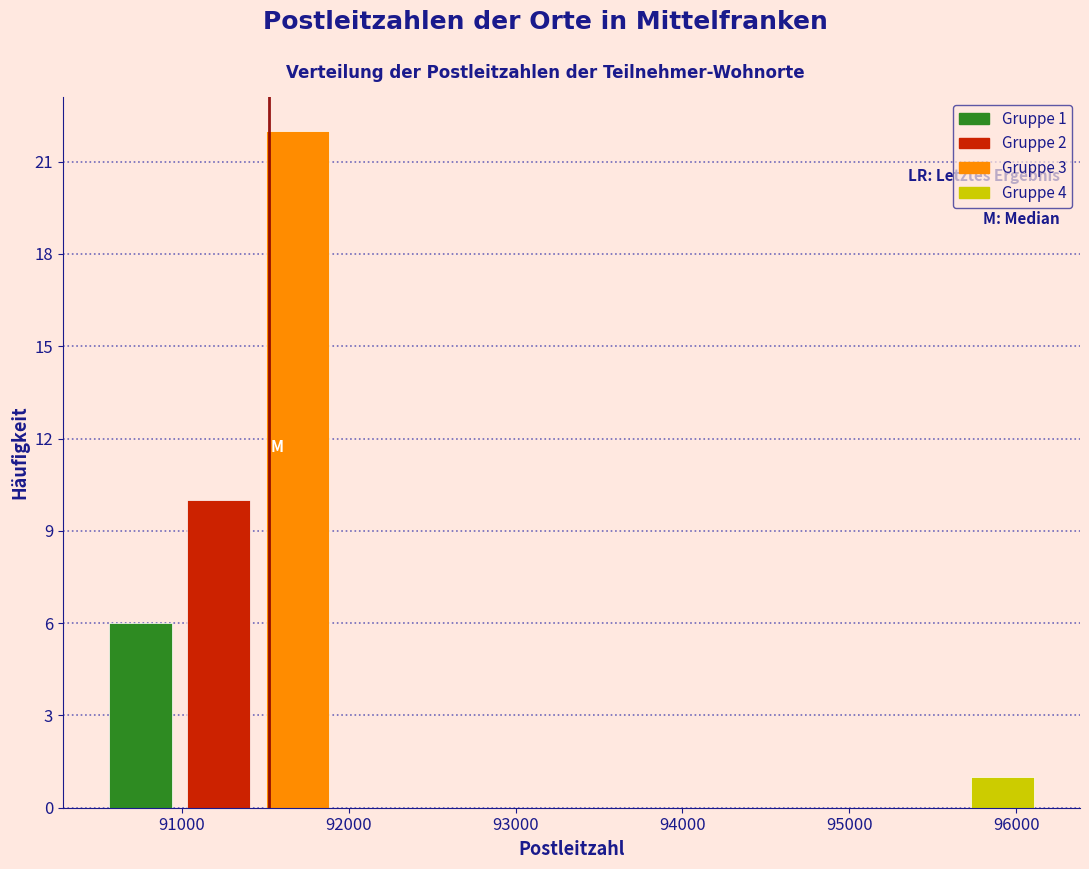

Over which range of the x-axis is the bar tallest?

91500 to 91900